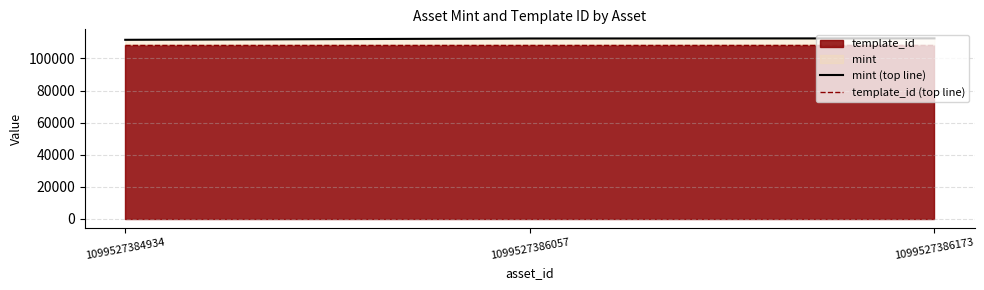

What is the maximum value shown in the chart?

112518